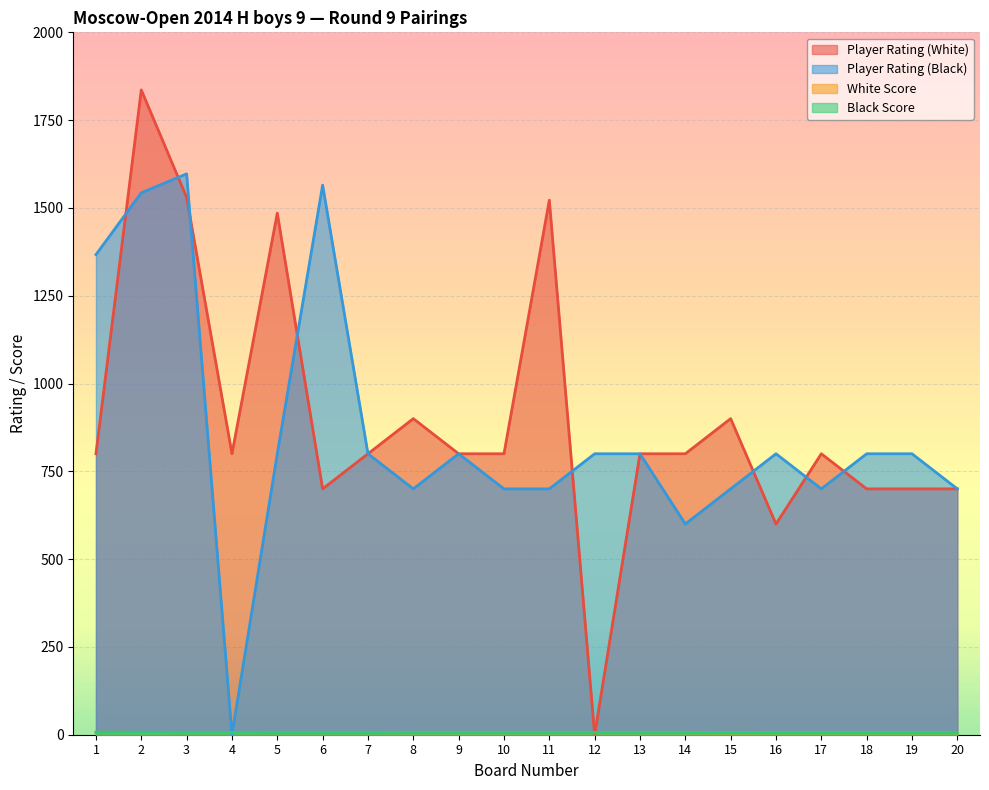

Reading left to right, what are all the values shown in this chart?

Player Rating (White): 800.0	1836.0	1530.0	800.0	1485.0	700.0	800.0	900.0	800.0	800.0	1522.0	0.0	800.0	800.0	900.0	600.0	800.0	700.0	700.0	700.0
Player Rating (Black): 1367.0	1543.0	1597.0	0.0	800.0	1565.0	800.0	700.0	800.0	700.0	700.0	800.0	800.0	600.0	700.0	800.0	700.0	800.0	800.0	700.0
White Score: 7.0	6.5	6.5	6.5	6.0	6.0	6.0	5.5	5.5	5.5	5.5	5.5	5.5	5.5	5.0	5.0	5.0	5.0	5.0	5.0
Black Score: 7.0	7.0	6.5	6.5	6.0	6.0	6.0	5.5	5.5	5.5	5.5	5.5	5.5	5.5	5.5	5.0	5.0	5.0	5.0	5.0